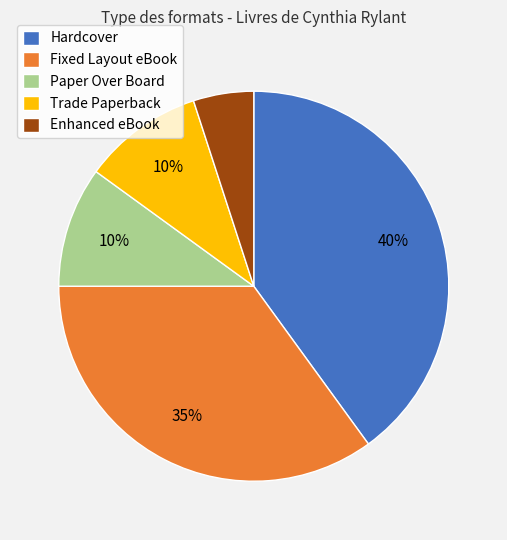

Is it true that Fixed Layout eBook is 20% of the pie?

False